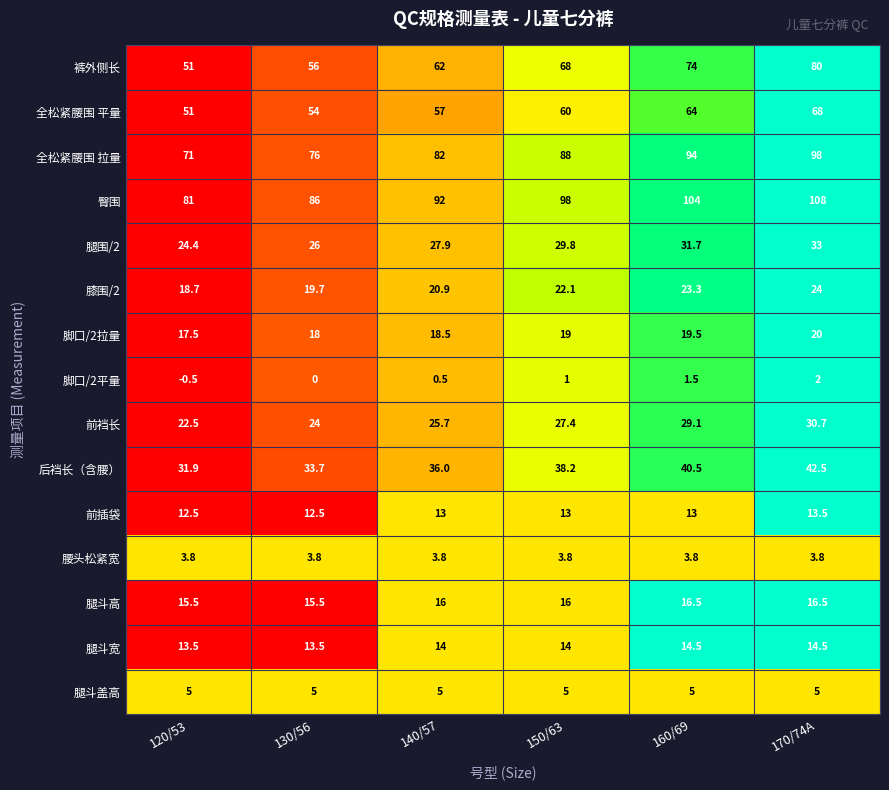

Count the number of data series in this chart.

15